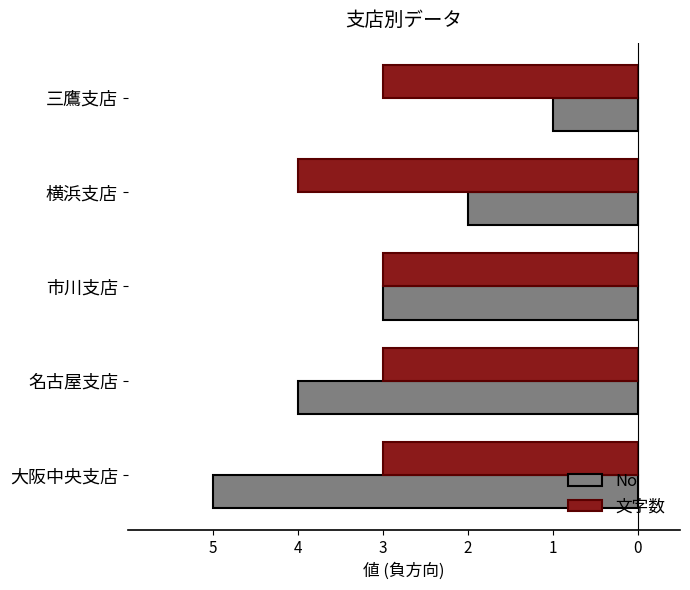

What are all the series names shown in the legend?

No, 文字数